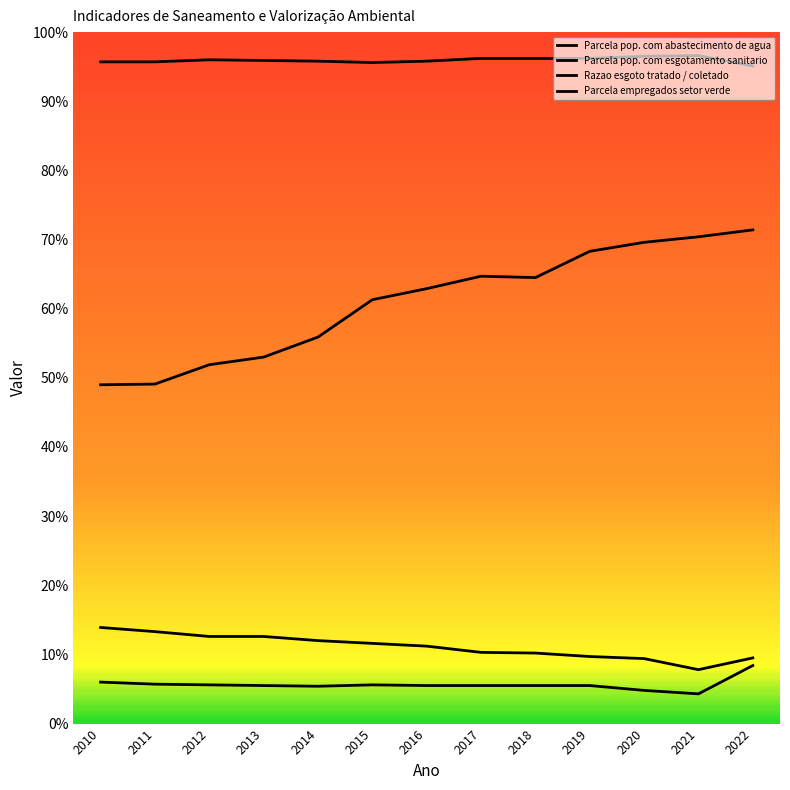

Does the chart have visible grid lines?

No